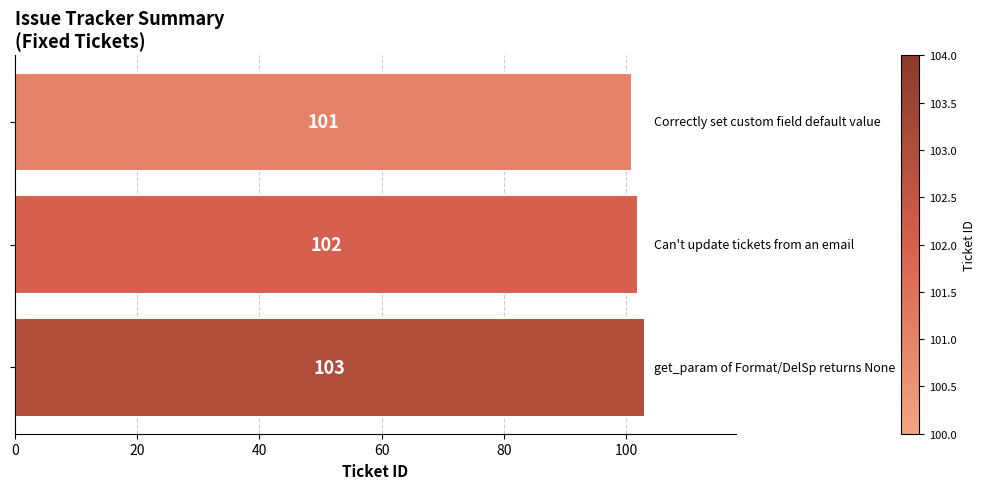

What is the greatest value displayed?

103